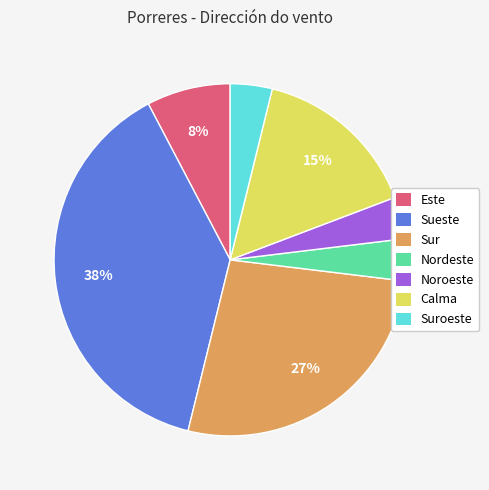

To the nearest percent, what is the average slice percentage?

14%